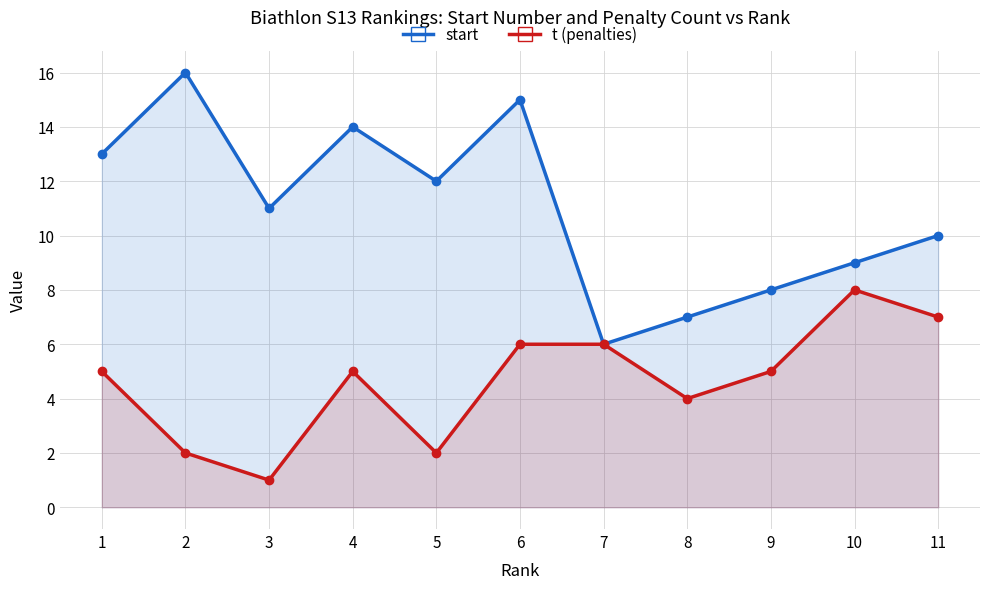

How many data points in t (penalties) are less than 5?

4